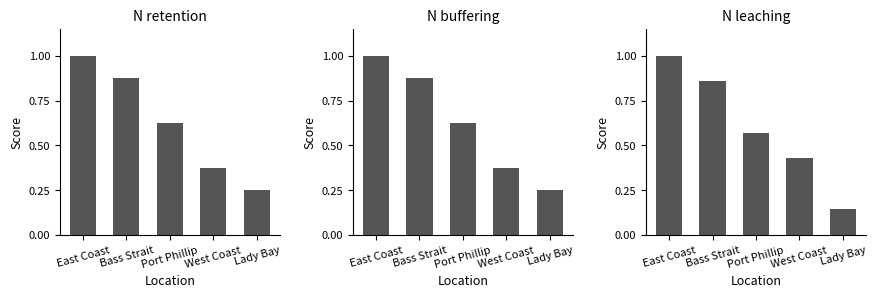

Where is the data nearest to the value 0?

Lady Bay